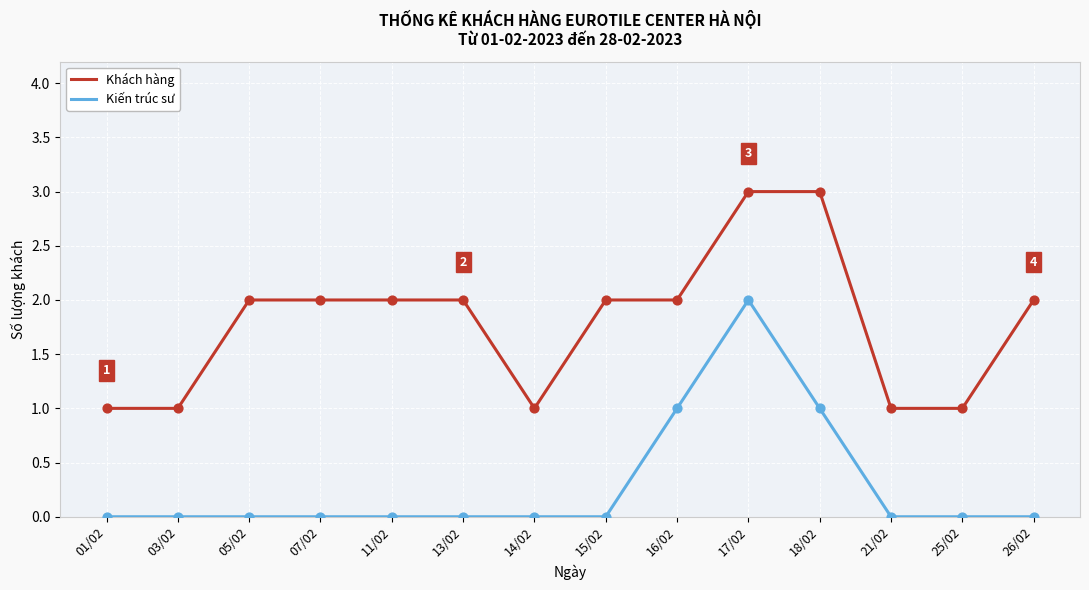

At which category is the sum across all series the highest?

17/02